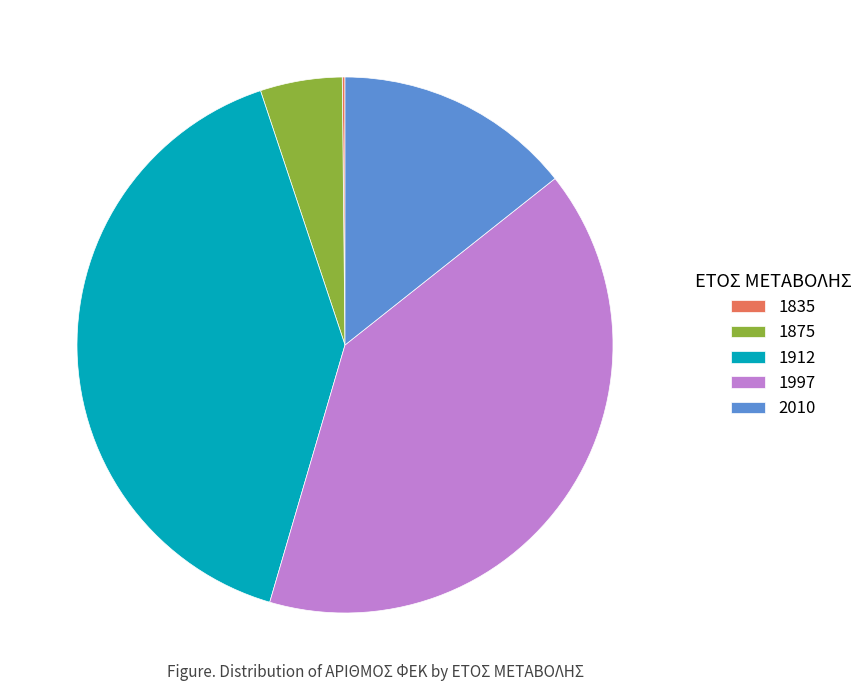

Is there any slice that represents more than half of the pie?

No